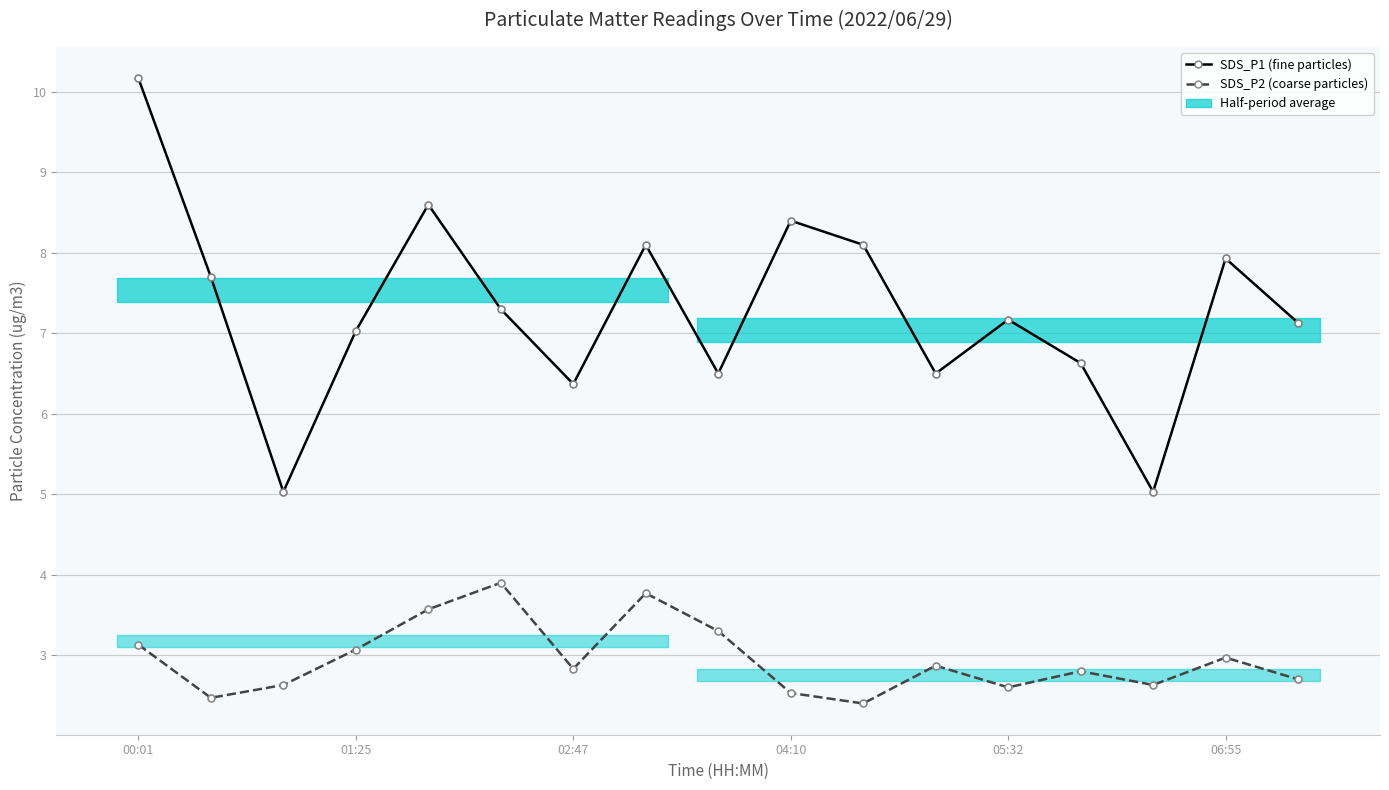

What is the difference between the second highest and second lowest values in the SDS_P2 series?

1.3